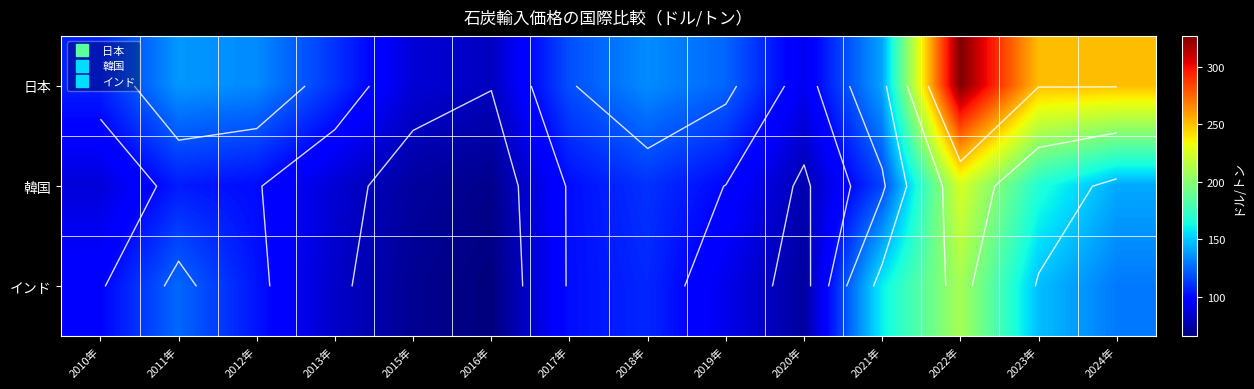

What is the maximum value shown in the chart?

326.8